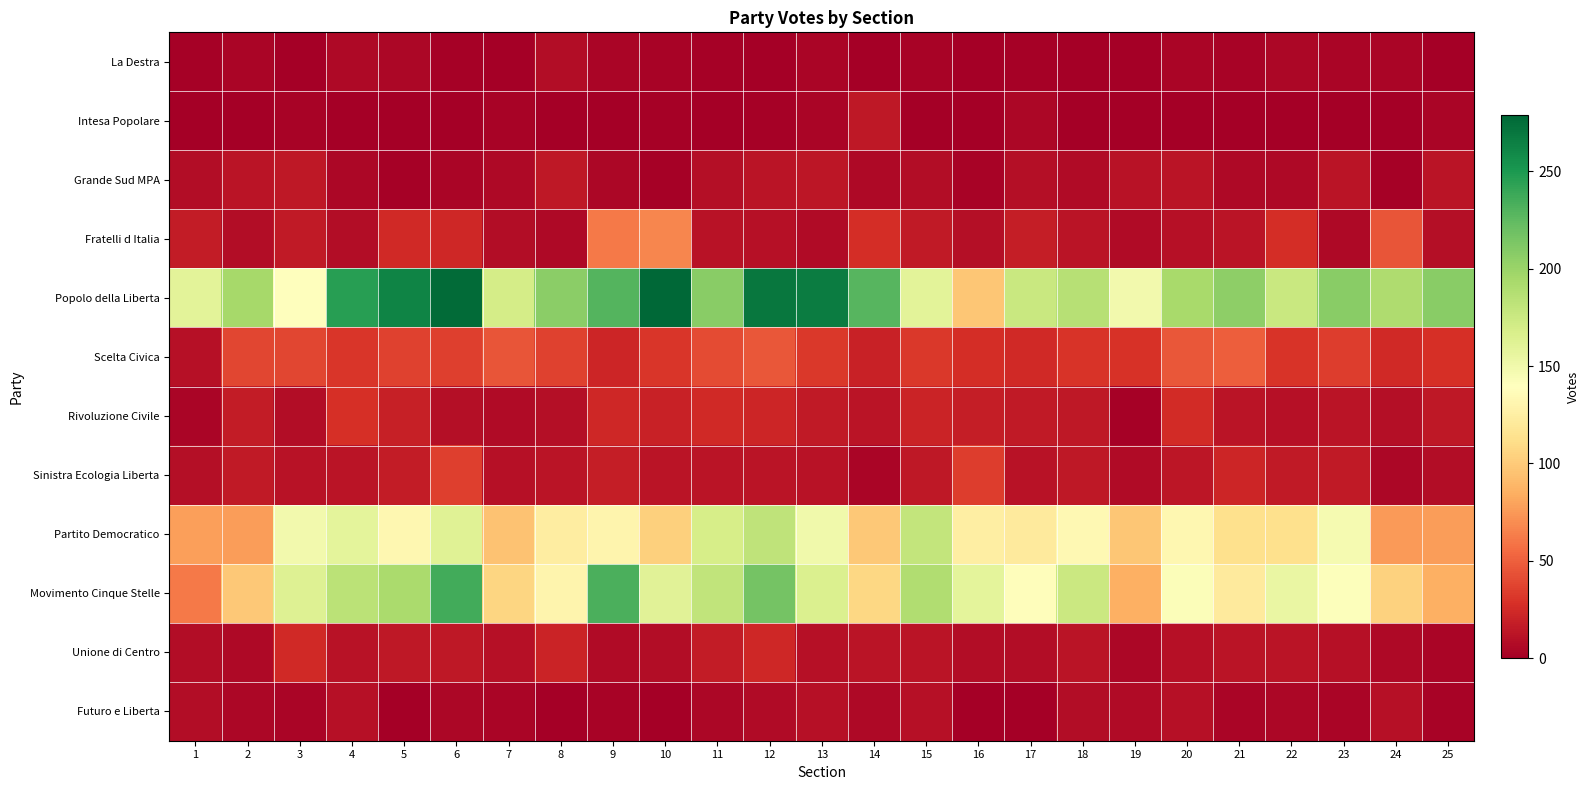

Between 22 and 25, which is larger?

22